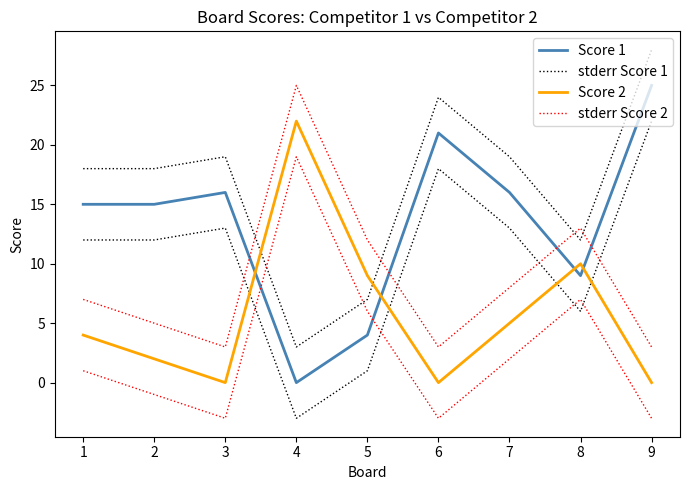

Between which two adjacent categories do Score 1 and Score 2 first intersect?

3 and 4